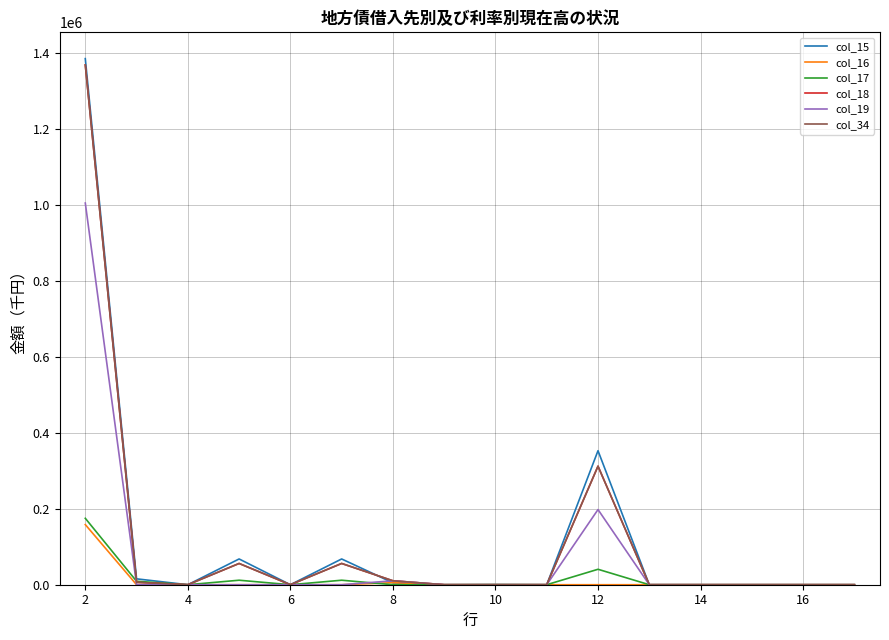

Reading left to right, transcribe all the data shown in this chart.

col_15: 1384943	15467	0	67814	0	67814	5000	0	242	0	352764	0	0	0	0	0
col_16: 158300	0	0	0	0	0	5400	0	0	0	0	0	0	0	0	0
col_17: 174849	9134	0	11842	0	11842	0	0	242	0	40654	0	0	0	0	0
col_18: 1368394	6333	0	55972	0	55972	10400	0	0	0	312110	0	0	0	0	0
col_19: 1004788	0	0	0	0	0	10400	0	0	0	197870	0	0	0	0	0
col_34: 1368394	6333	0	55972	0	55972	10400	0	0	0	312110	0	0	0	0	0